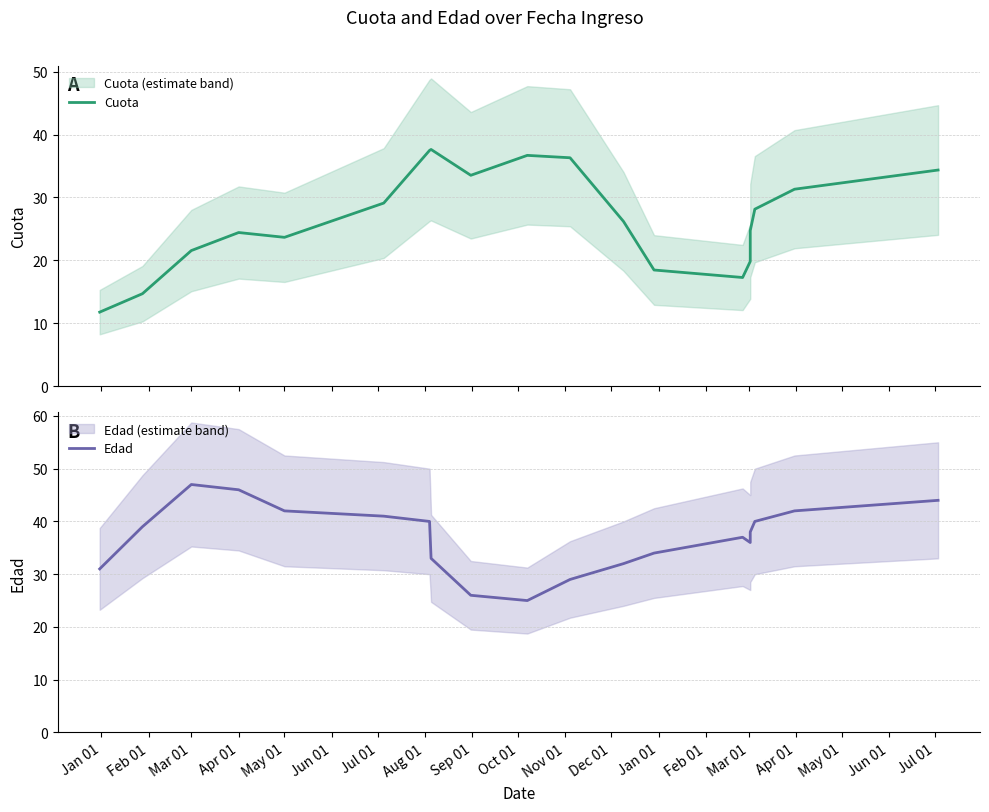

List the series in order of their overall mean, highest first.

Edad, Cuota